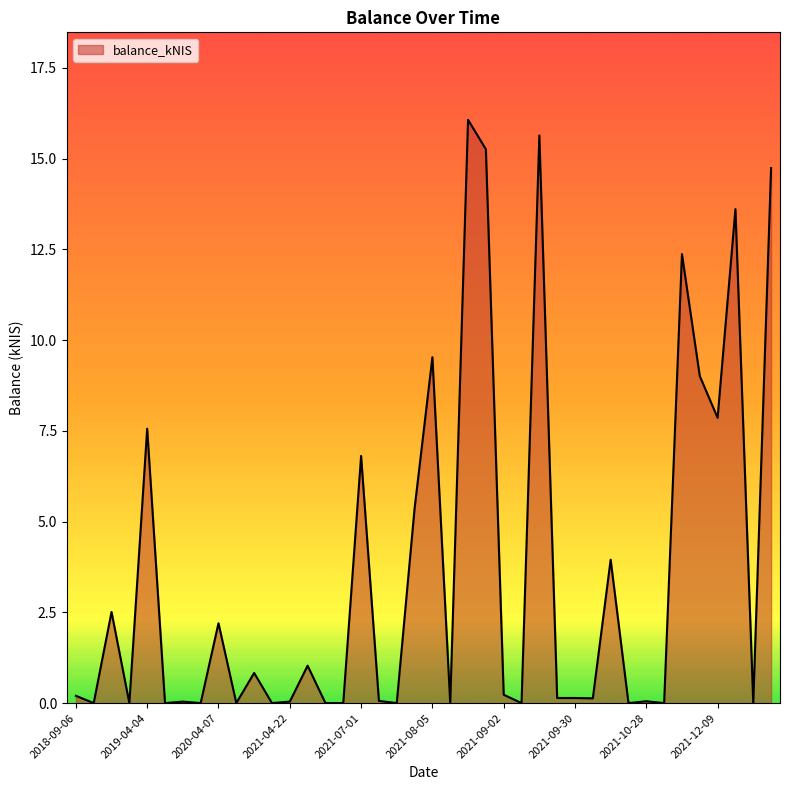

What is the maximum value shown in the chart?

16.1